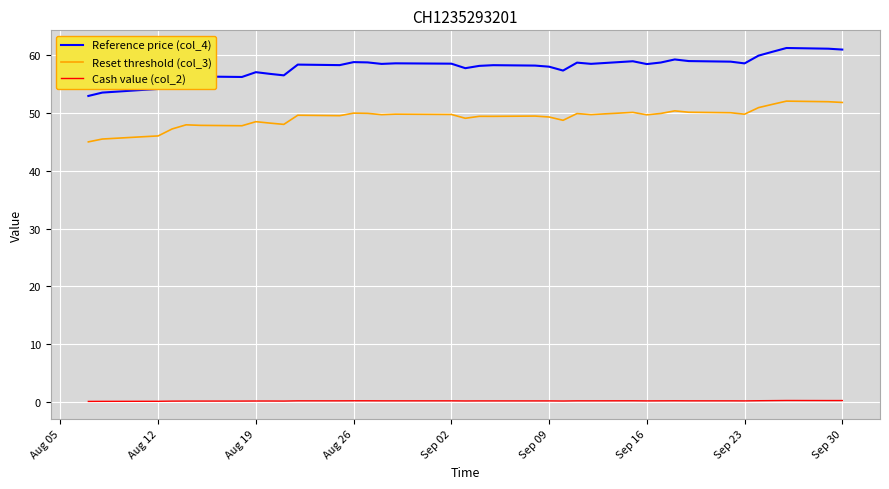

True or false: Reference price (col_4) has more than 2 interior local peaks.

True